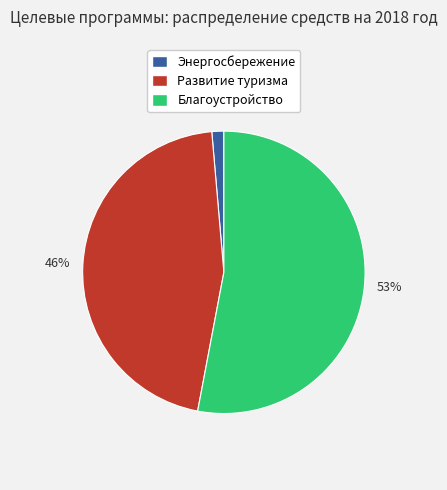

To the nearest percent, what is the difference between the largest and smallest slice percentages?

52%